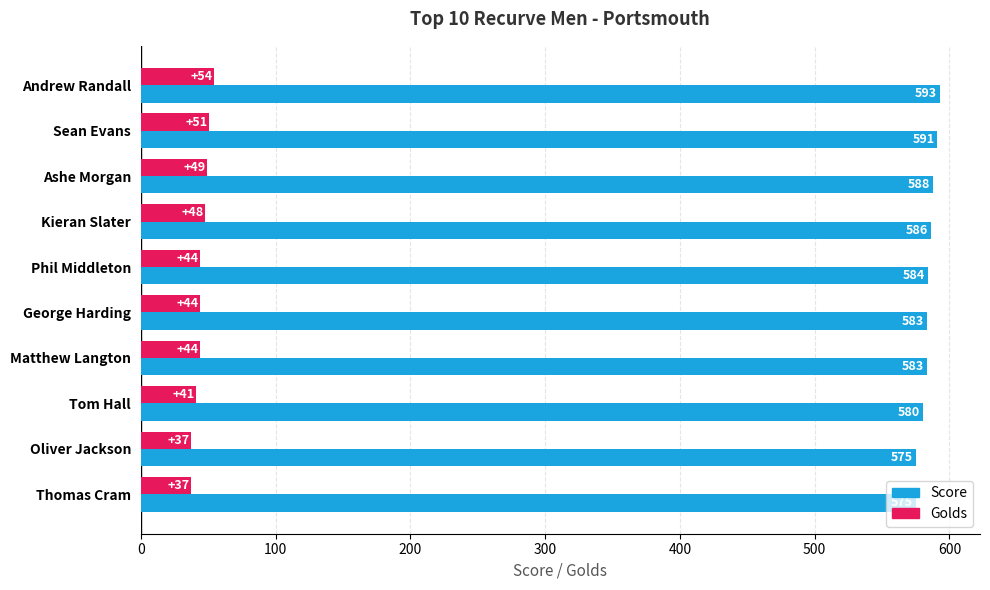

Count the Score values in the range 580 to 588.

6